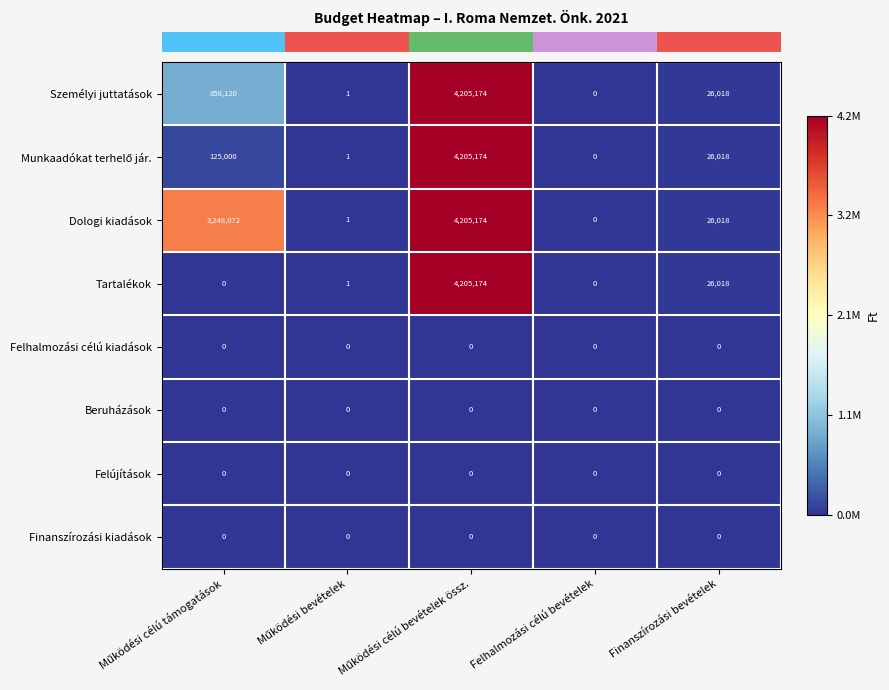

What is the total value across all series at Finanszírozási bevételek?

104072